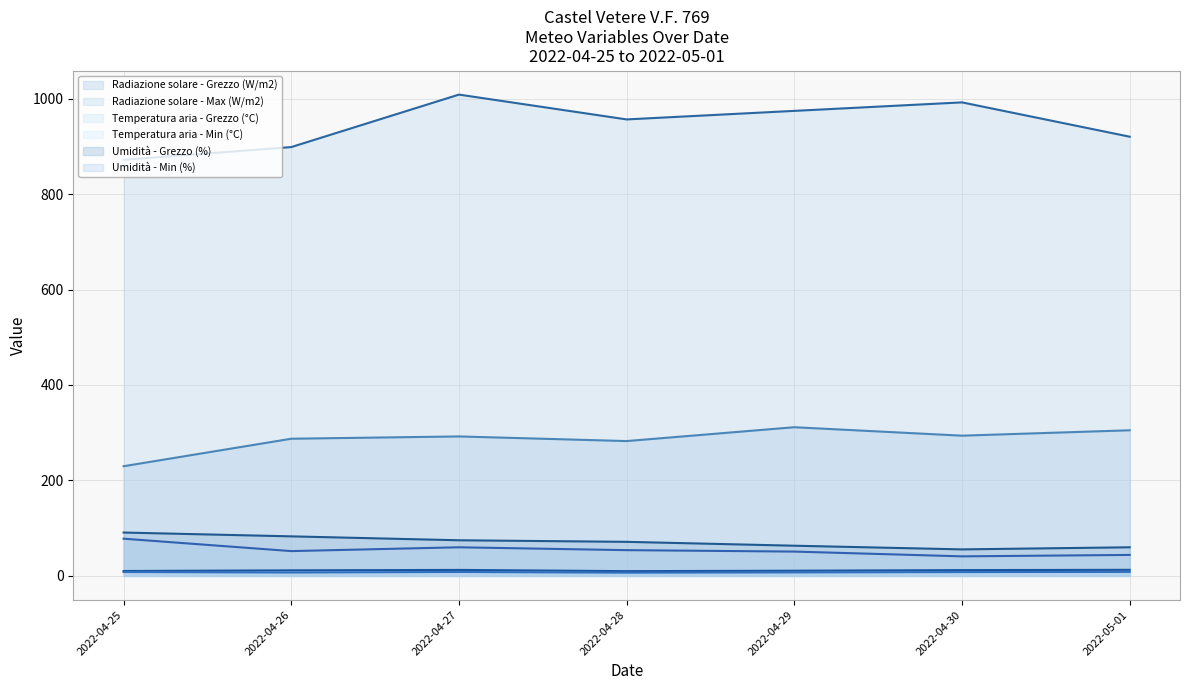

Rank the series by their maximum value, from highest to lowest.

Radiazione solare - Max (W/m2), Radiazione solare - Grezzo (W/m2), Umidità - Grezzo (%), Umidità - Min (%), Temperatura aria - Grezzo (°C), Temperatura aria - Min (°C)